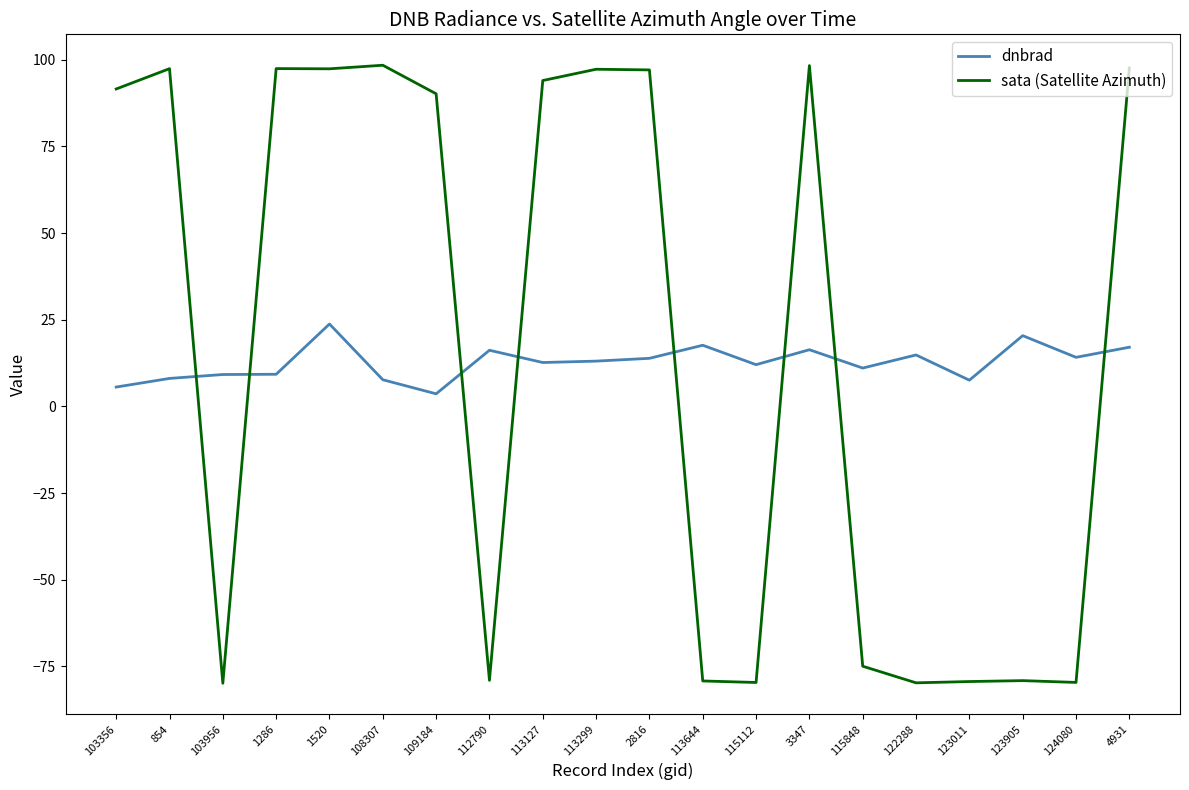

What is the approximate value of dnbrad at 2816?

13.9